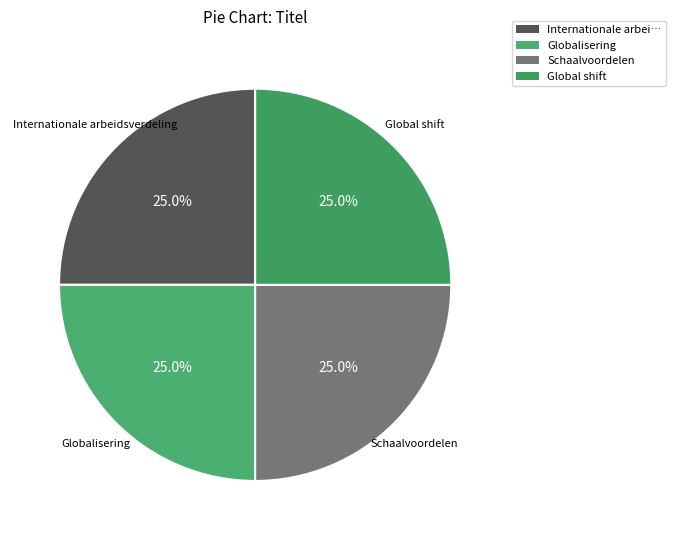

How many slices are in this pie chart?

4